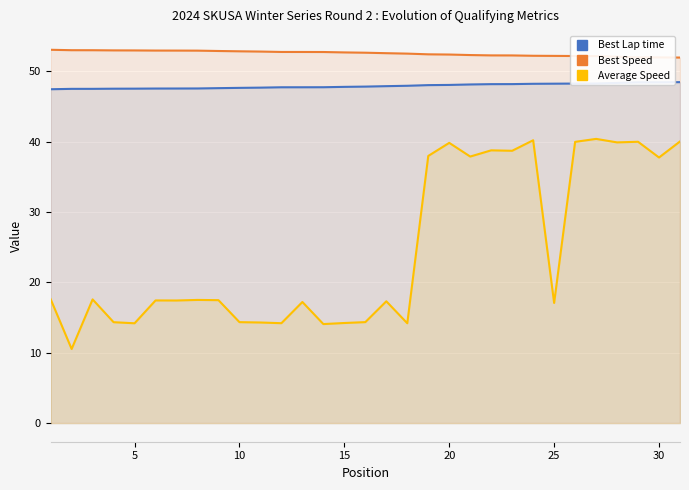

What are all the series names shown in the legend?

Best Lap time, Best Speed, Average Speed